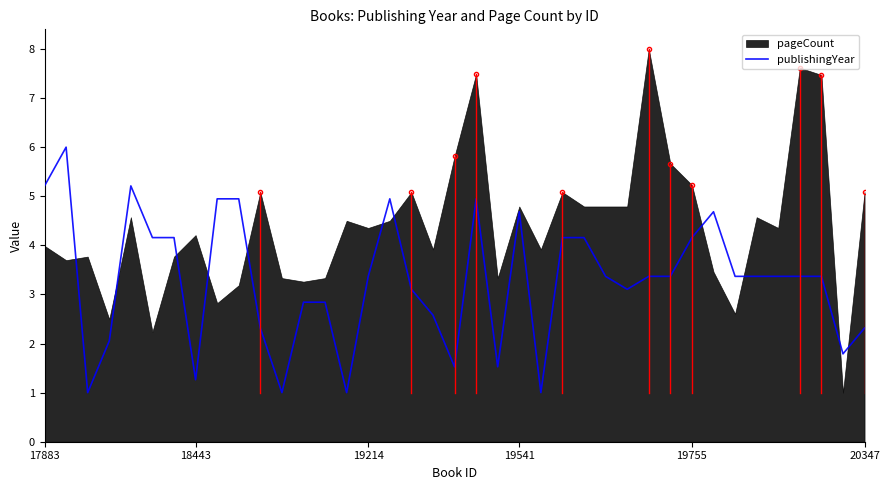

How many points are lower than both their immediate neighbors (excluding endpoints)?

9